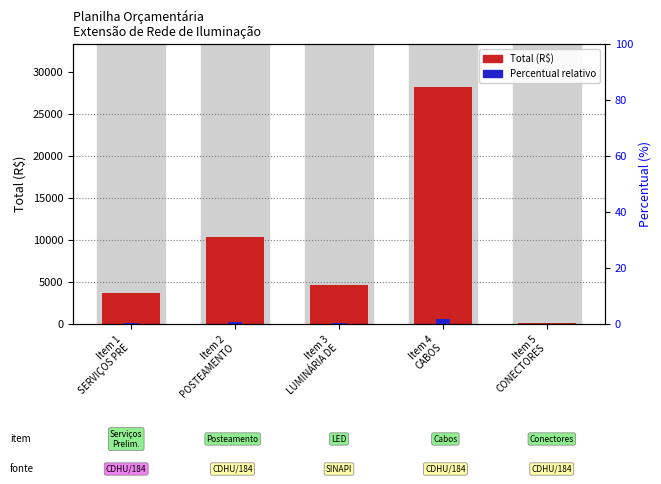

What are all the series names shown in the legend?

Total (R$), Percentual relativo